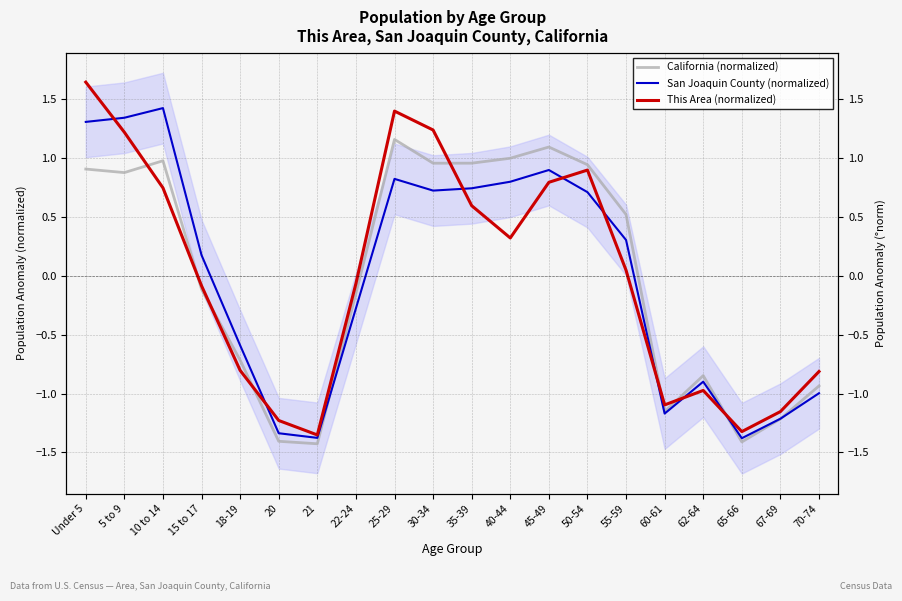

How many interior local peaks does the California (normalized) series have?

4